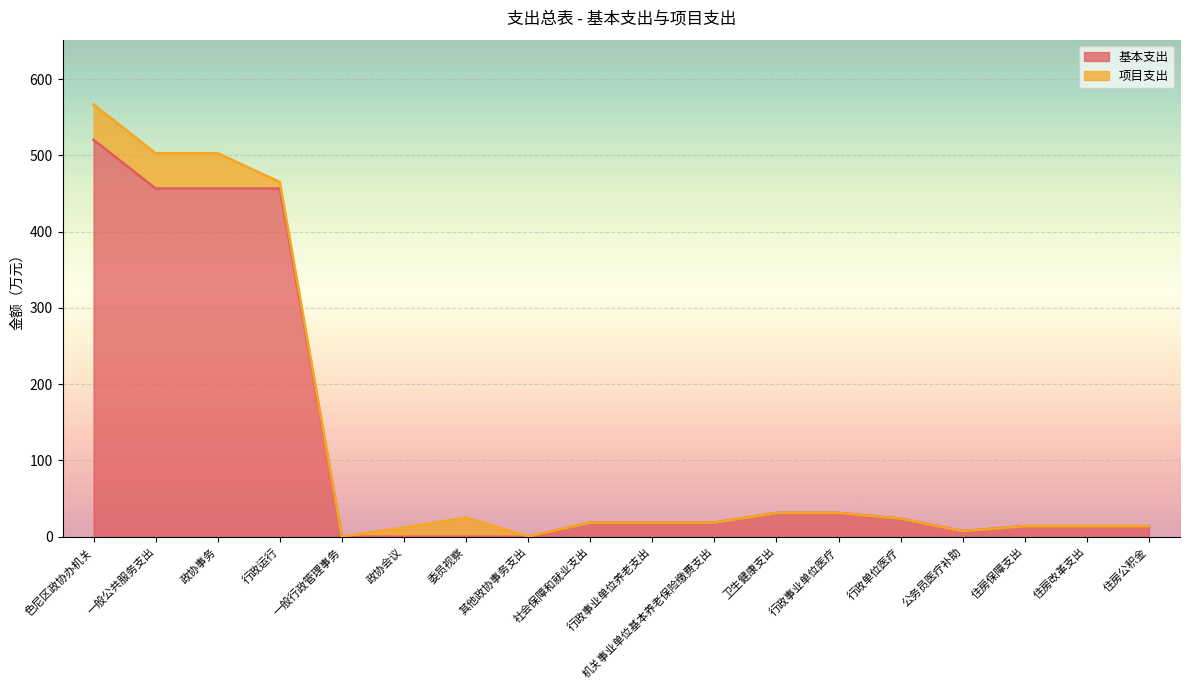

How many data points are above 18?

10